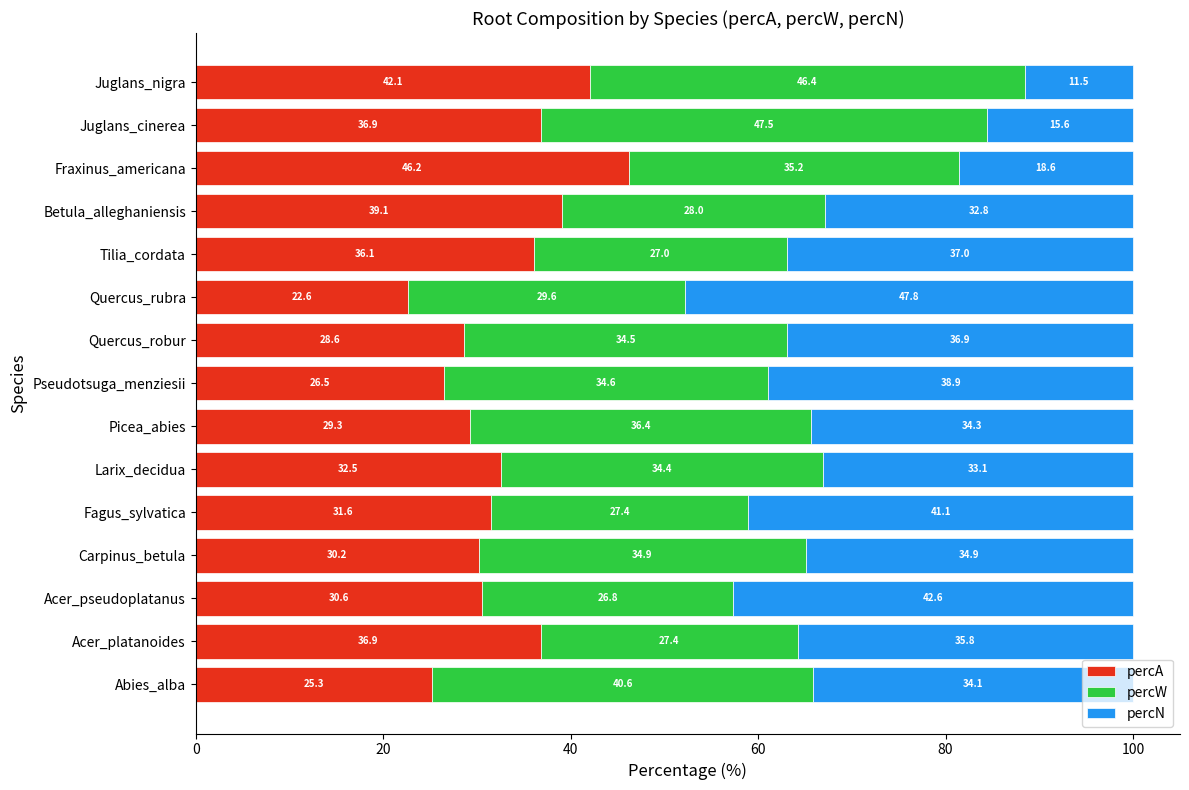

True or false: percA has a value of 25.3 at Abies_alba.

True